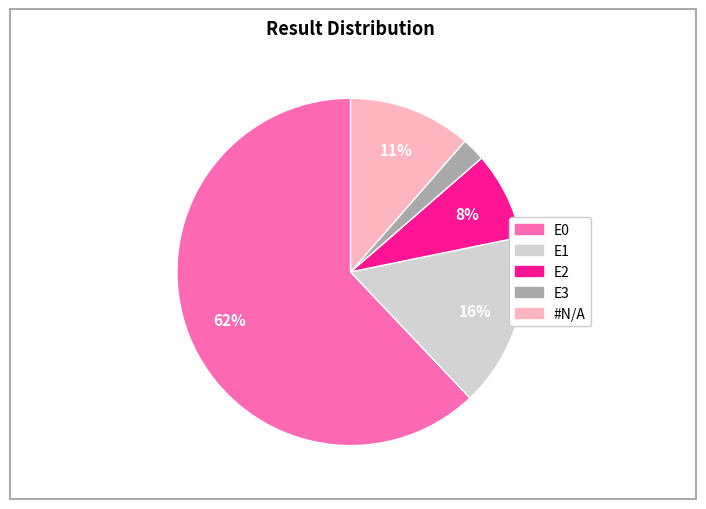

What is the largest slice in the pie chart?

E0